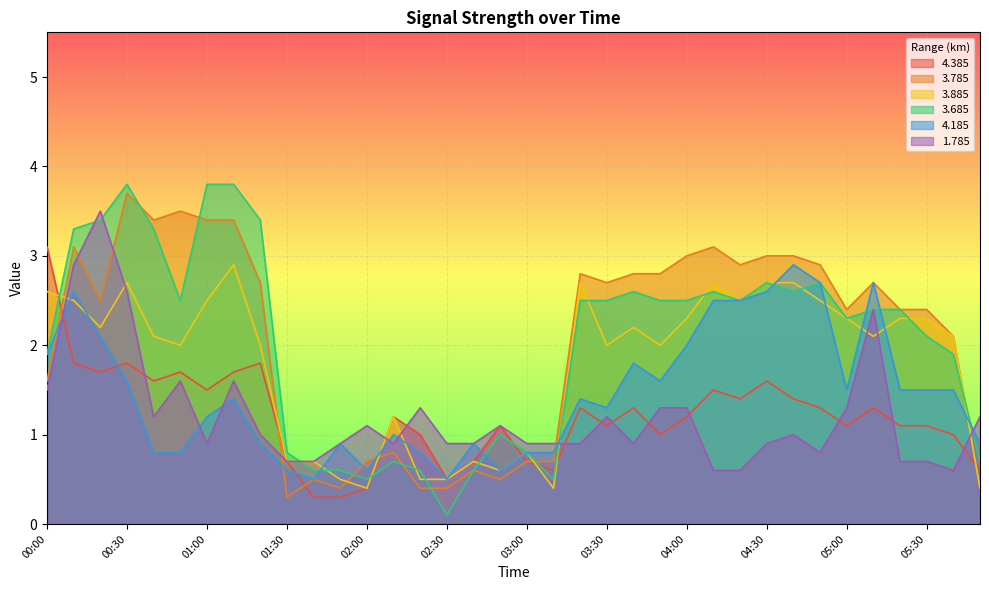

Is it true that 1.785 equals 2.1 at 03:30?

False